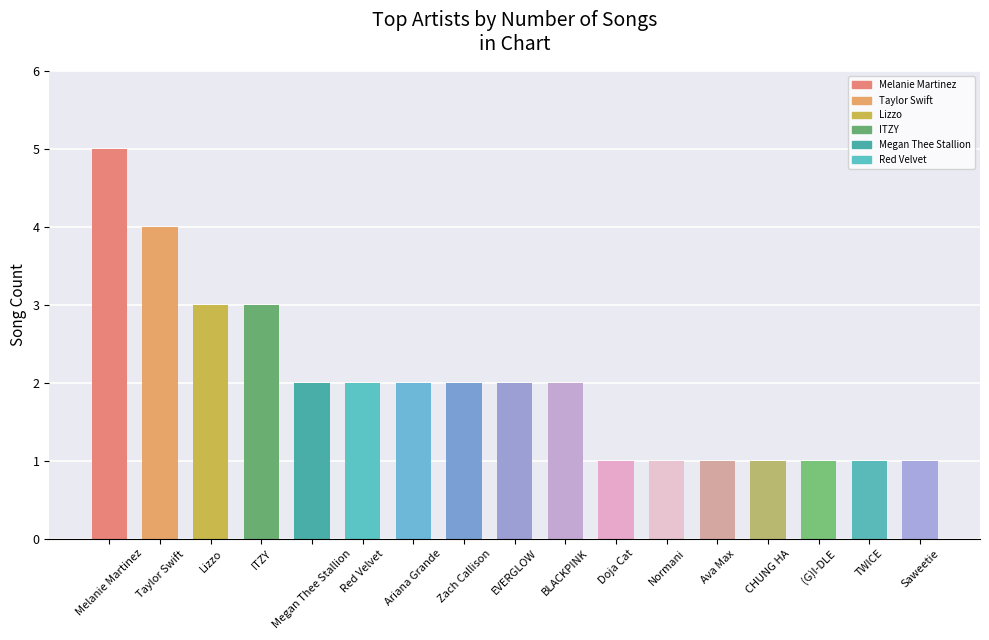

What value does the data have at Lizzo?

3